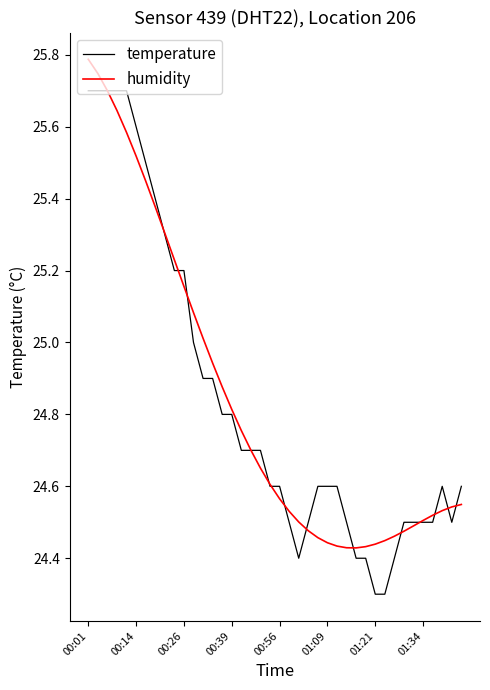

What is the greatest value displayed?

25.8